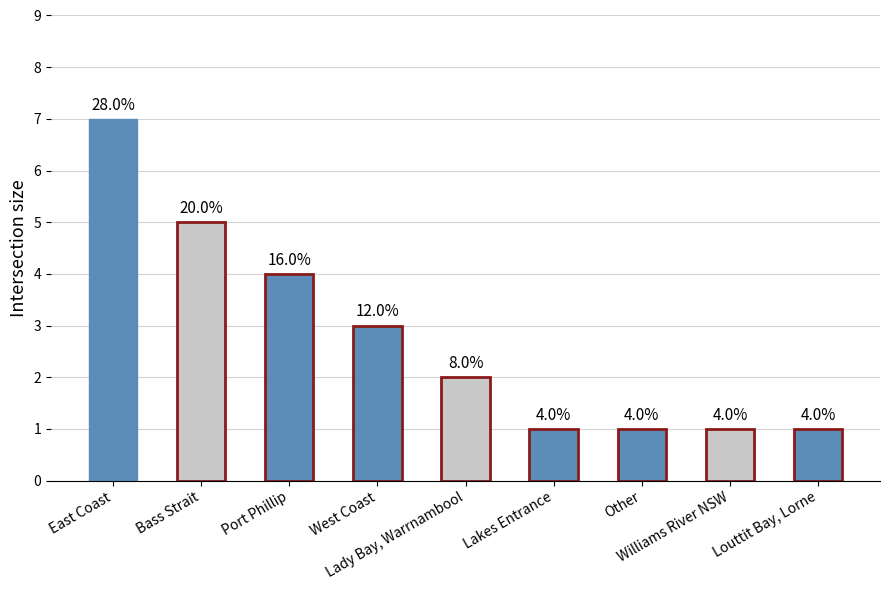

The chart shows a value of 1 at Other. True or false?

True